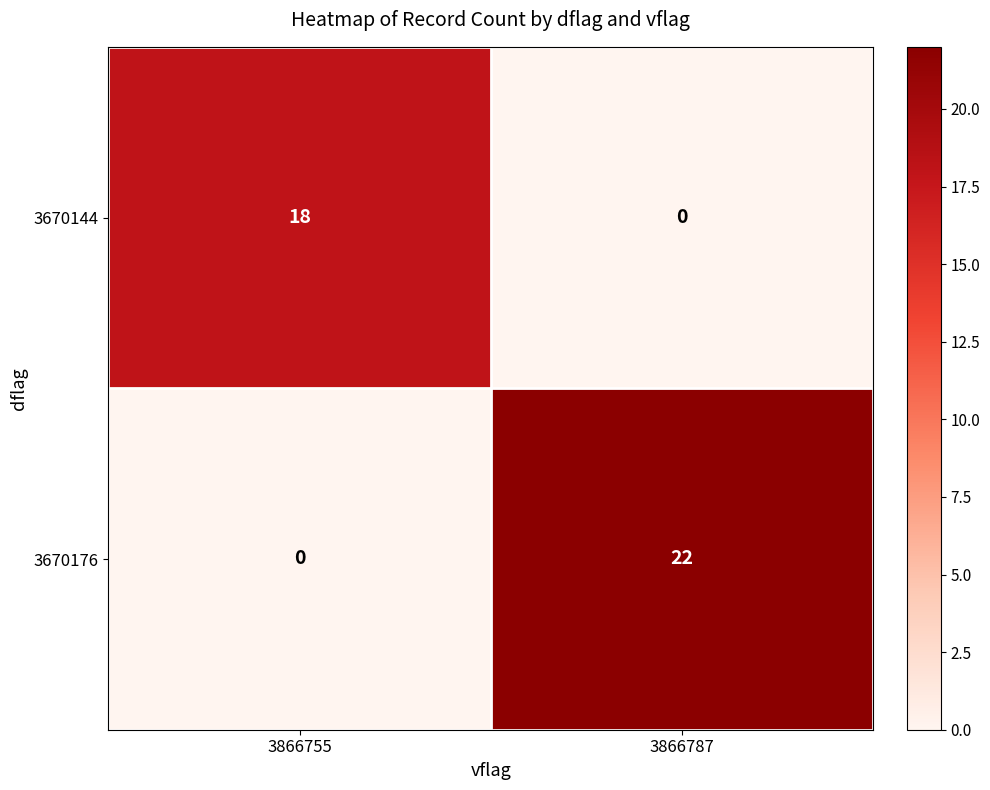

At 3866787, list the series in order from smallest to largest.

3670144, 3670176